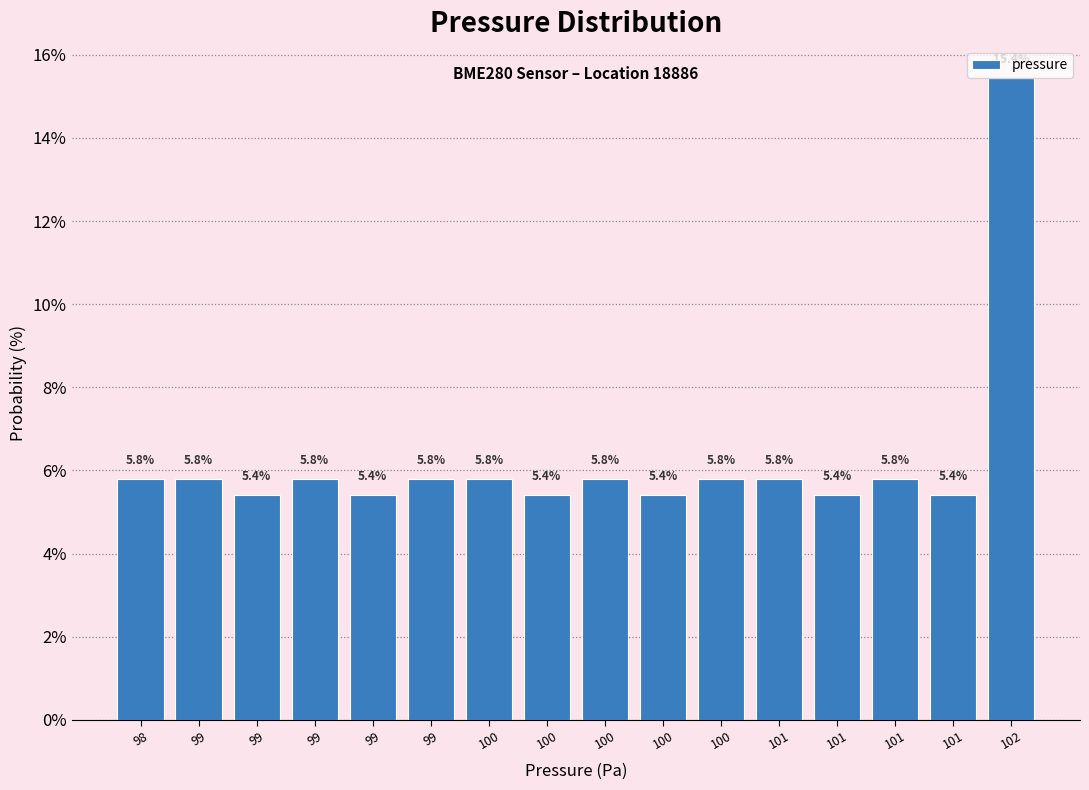

How many bars are there in total?

16